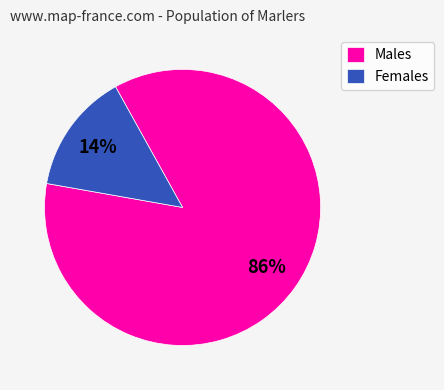

Is it true that Males is 86% of the pie?

True